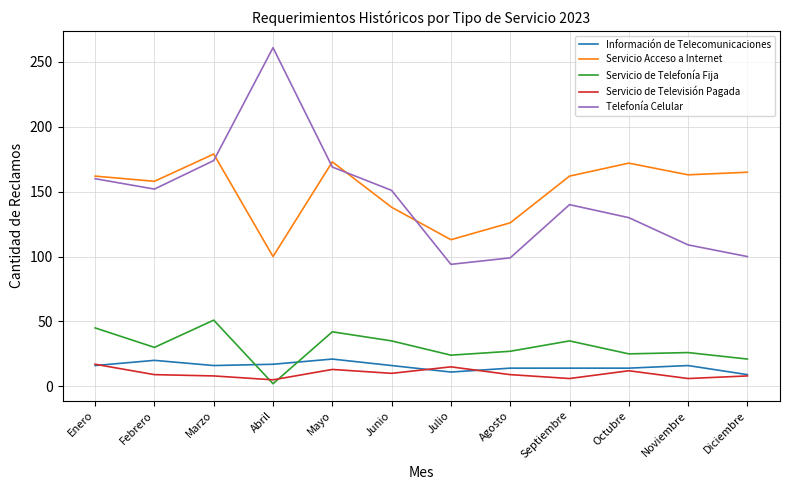

True or false: Servicio de Televisión Pagada and Servicio Acceso a Internet intersect in this chart.

False